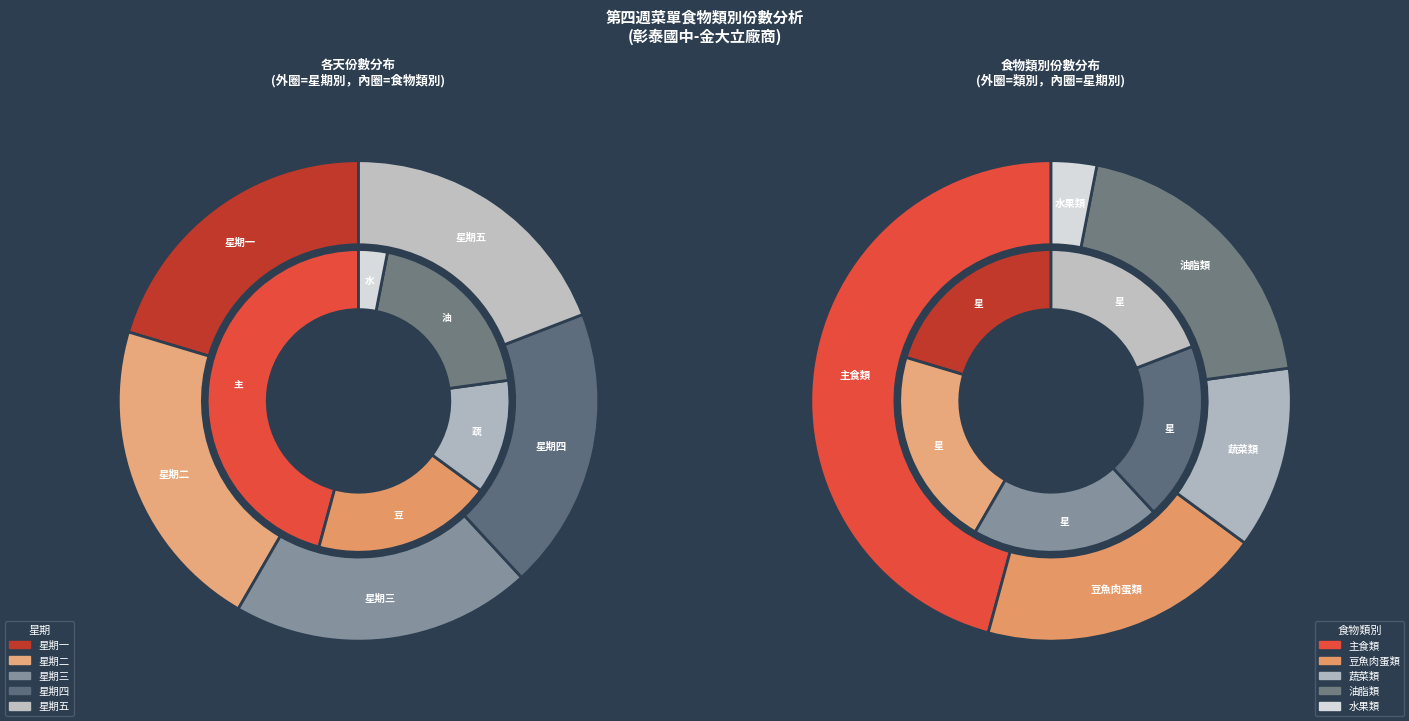

Which series has the widest spread of values?

主食類